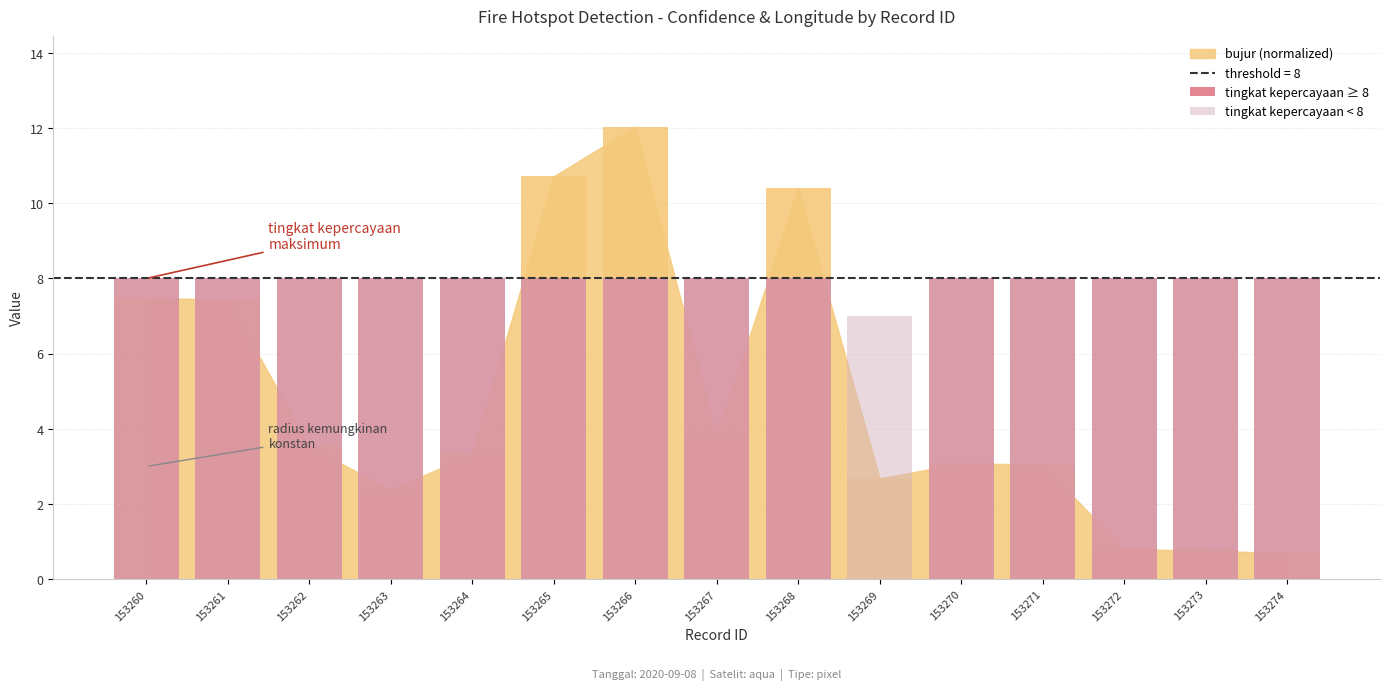

Which category has the lowest value in the tingkat kepercayaan ≥ 8 series?

153269